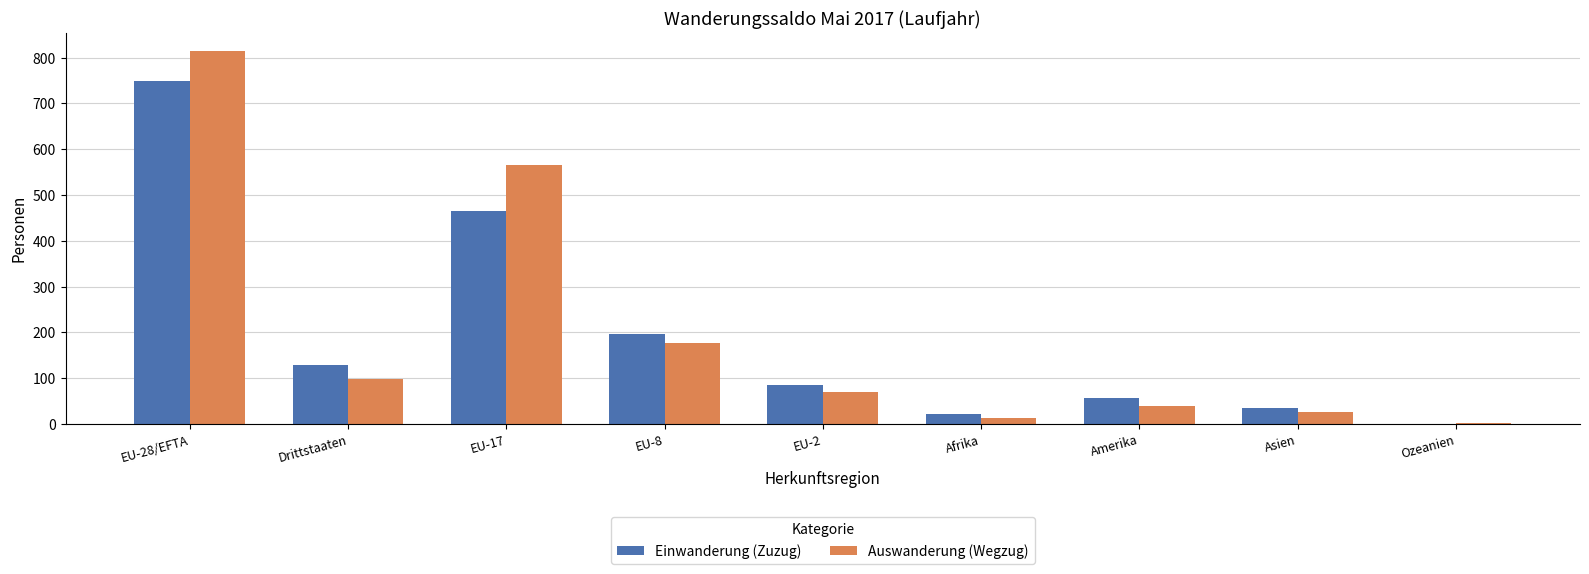

What is the sum of the Auswanderung (Wegzug) values at EU-17 and Drittstaaten?

663